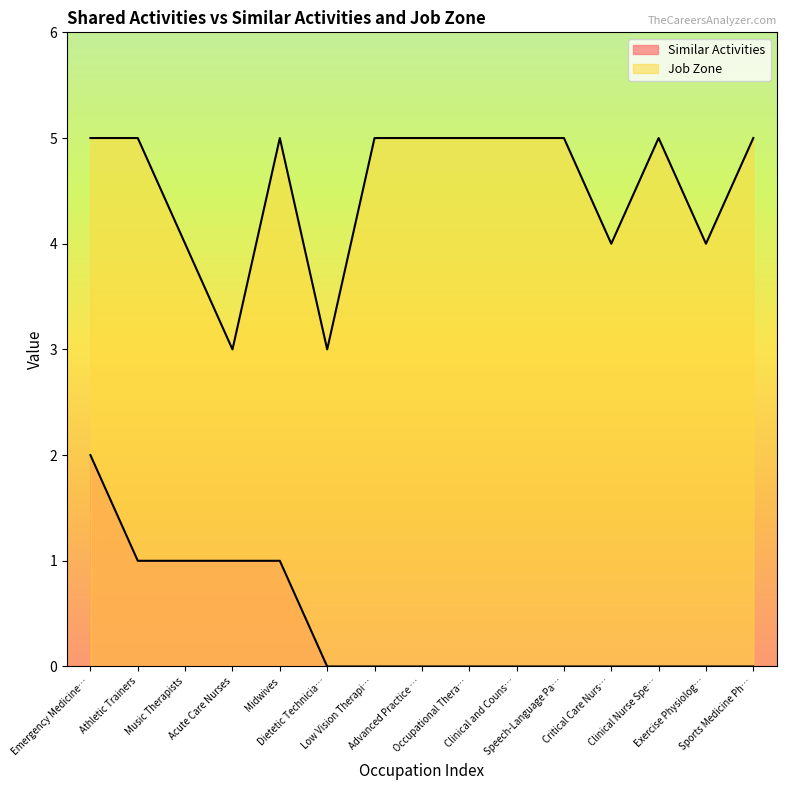

What is the average value of the Job Zone series?

5